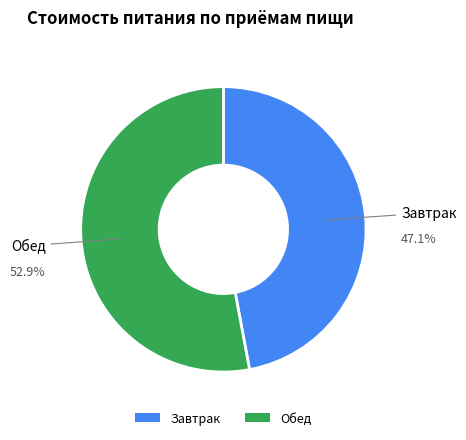

To the nearest percent, what portion does Завтрак represent?

47%